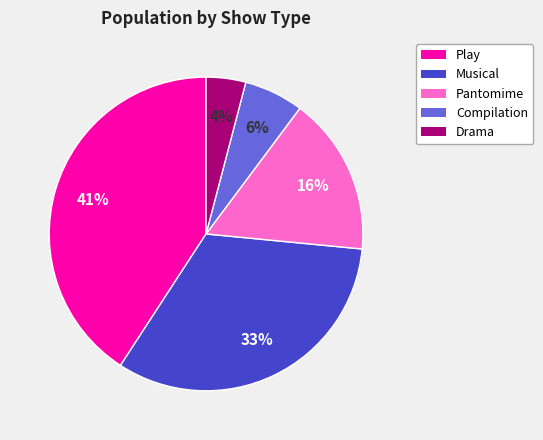

What is the ratio of the value at Drama to the value at Compilation?

0.7